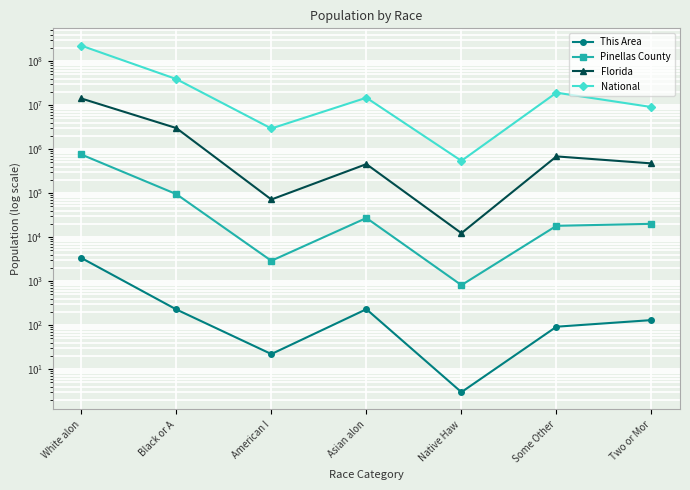

What is the label of the 5th point from the right?

American I